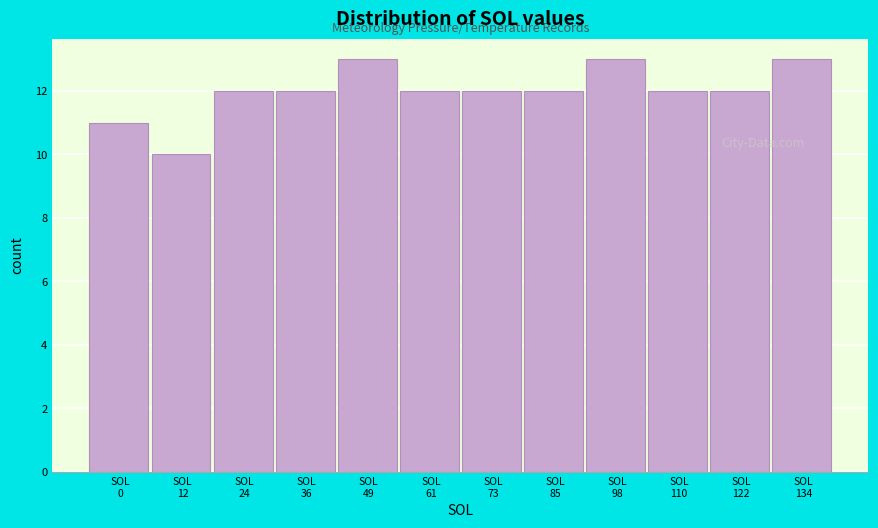

Reading left to right, what are all the values shown in this chart?

11	10	12	12	13	12	12	12	13	12	12	13